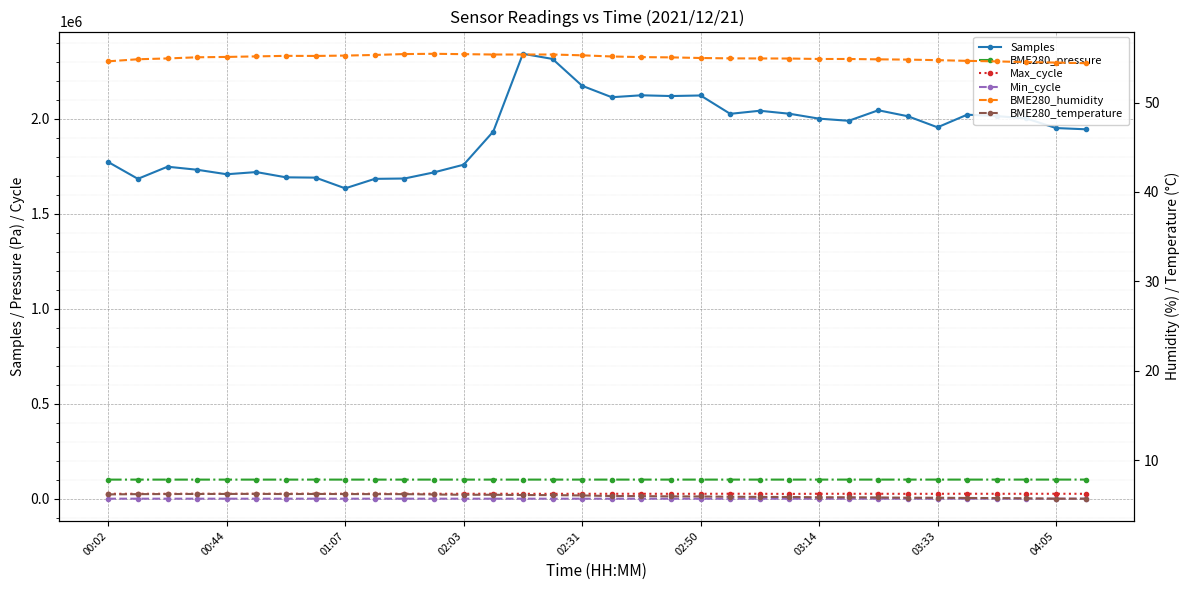

Between 27 and 28, which series saw the biggest shift?

Samples